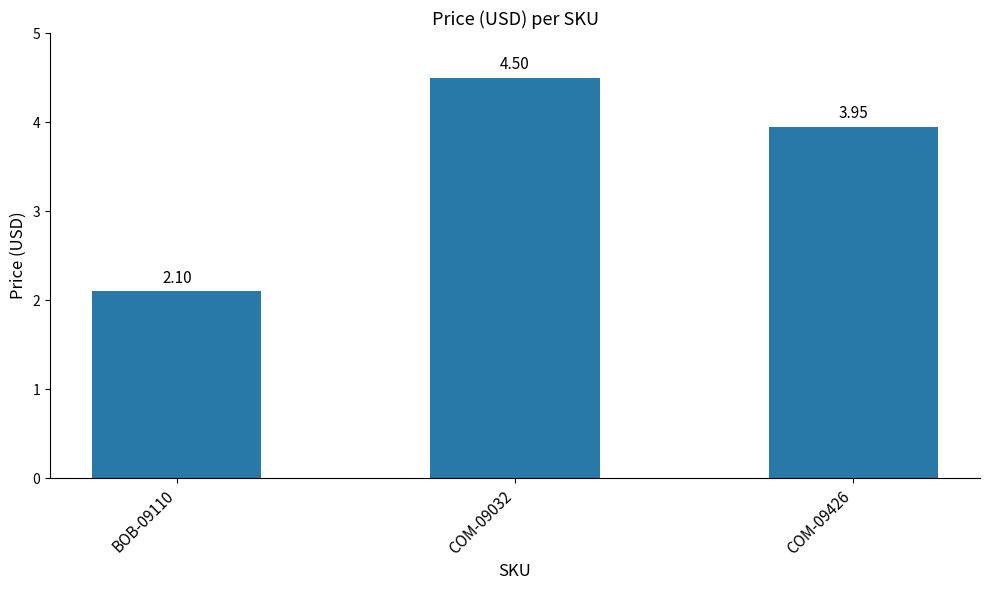

Which label corresponds to the smallest value in the chart?

BOB-09110